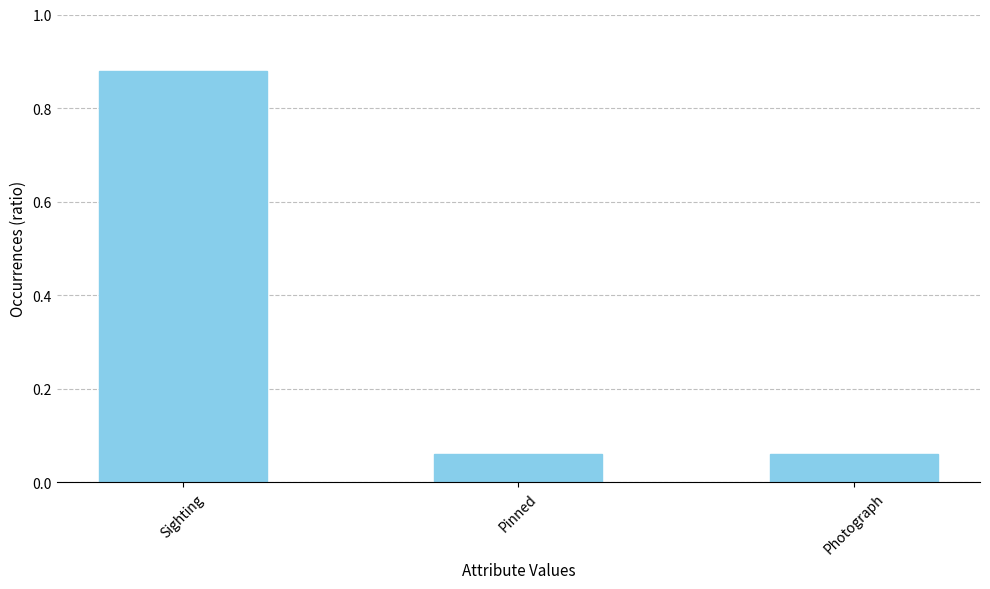

At which category does the chart reach its peak across all series?

Sighting